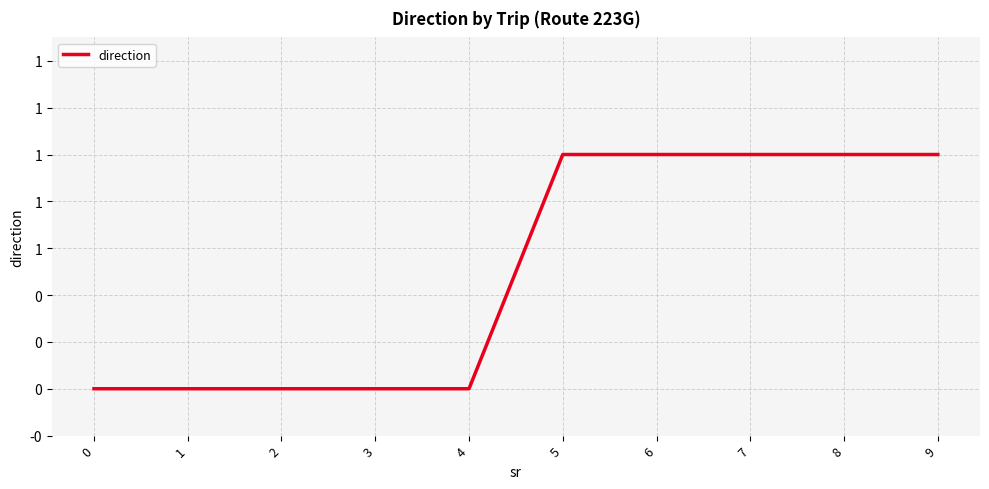

Is this an area chart (filled region under the line)?

No